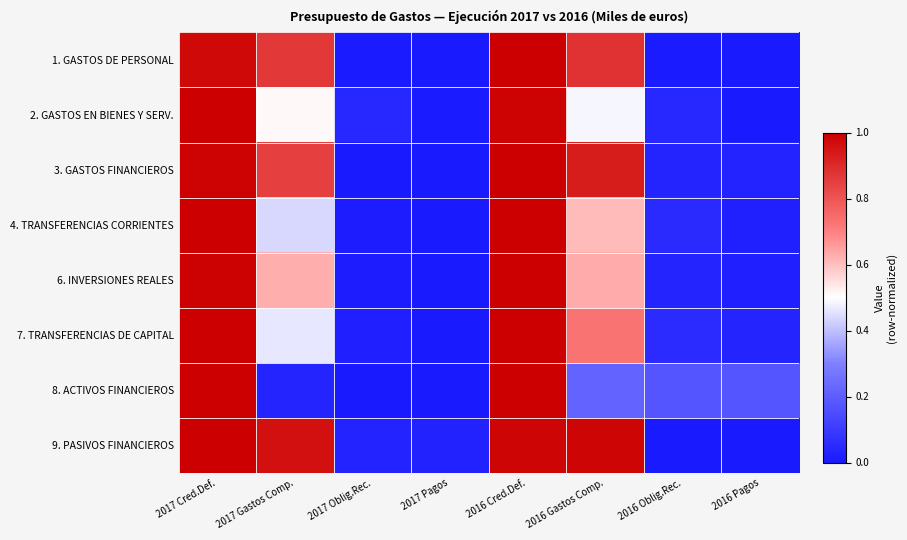

Which category has the lowest value across all series?

2017 Pagos